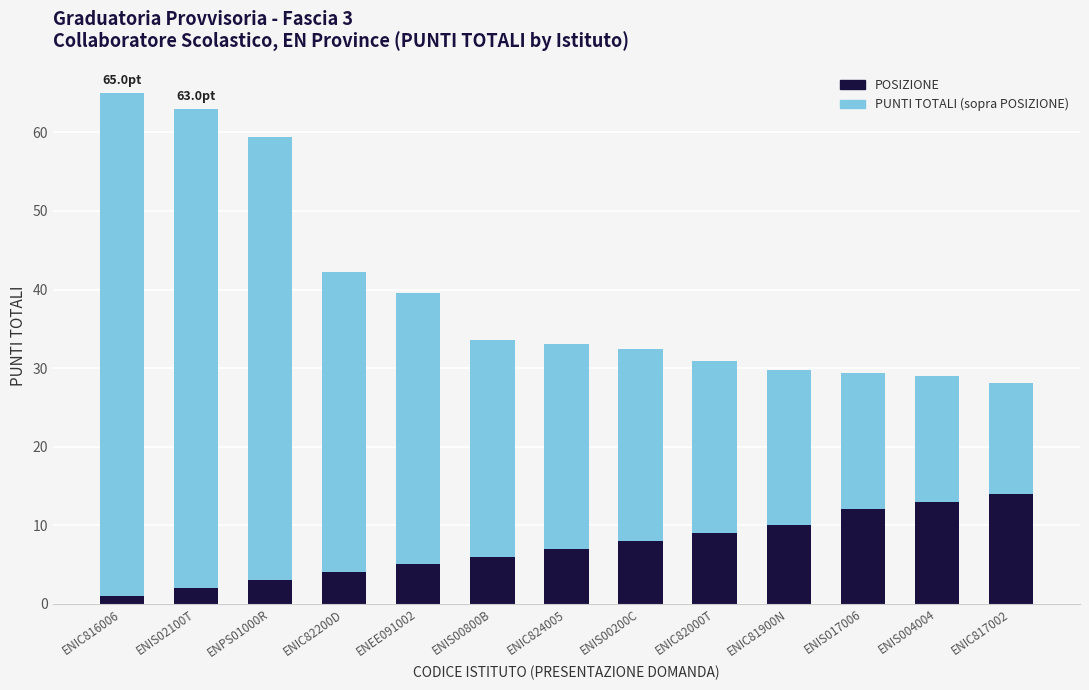

Read the POSIZIONE value at ENPS01000R.

3.0